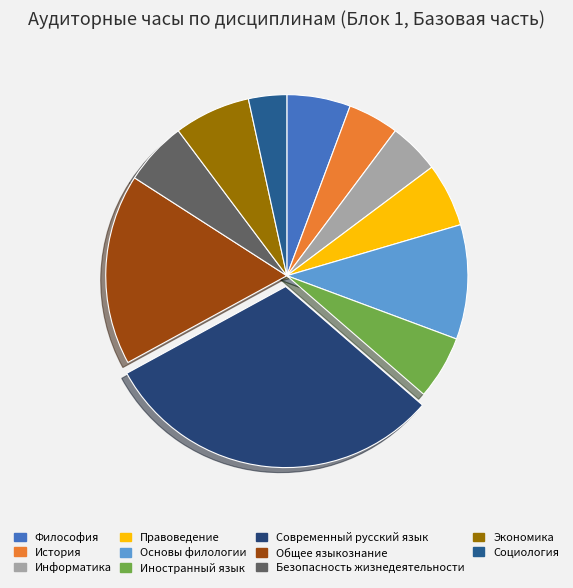

How much of the chart is everything except Экономика?

93.2%